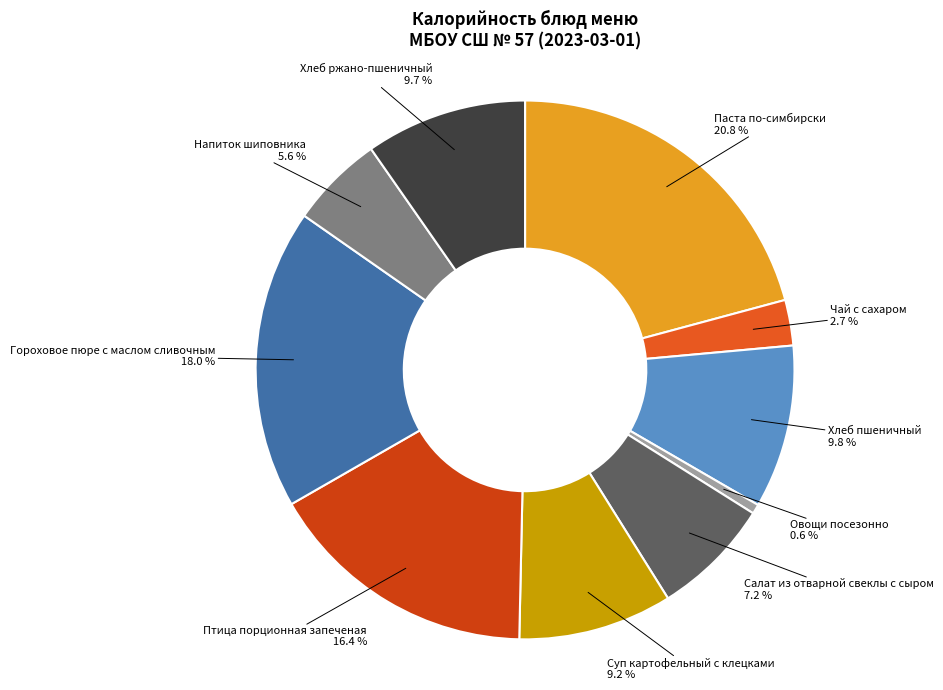

To the nearest percent, what is the difference between the Салат из отварной свеклы с сыром and Паста по-симбирски slice percentages?

14%